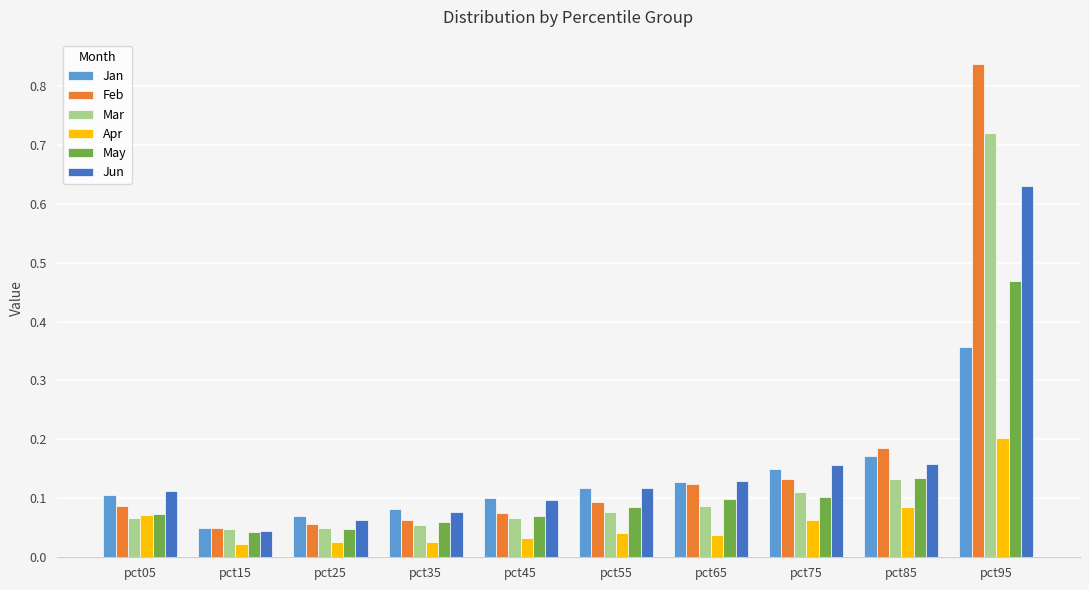

Which series has the widest spread of values?

Feb